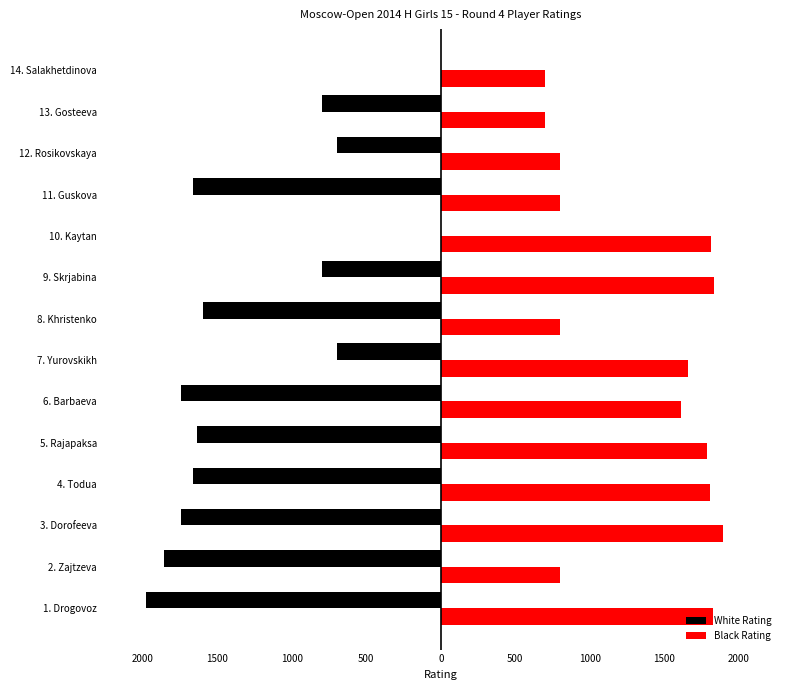

What is the maximum value shown in the chart?

1894